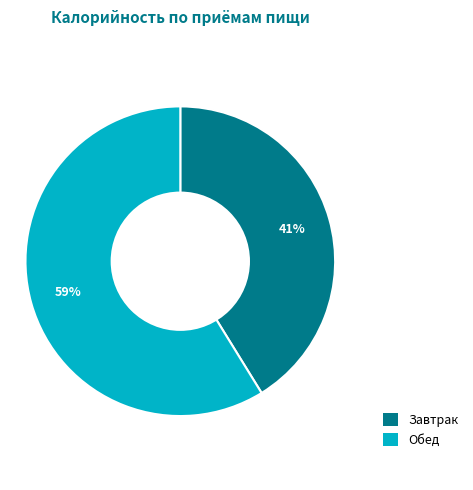

Is it true that Завтрак is 41% of the pie?

True